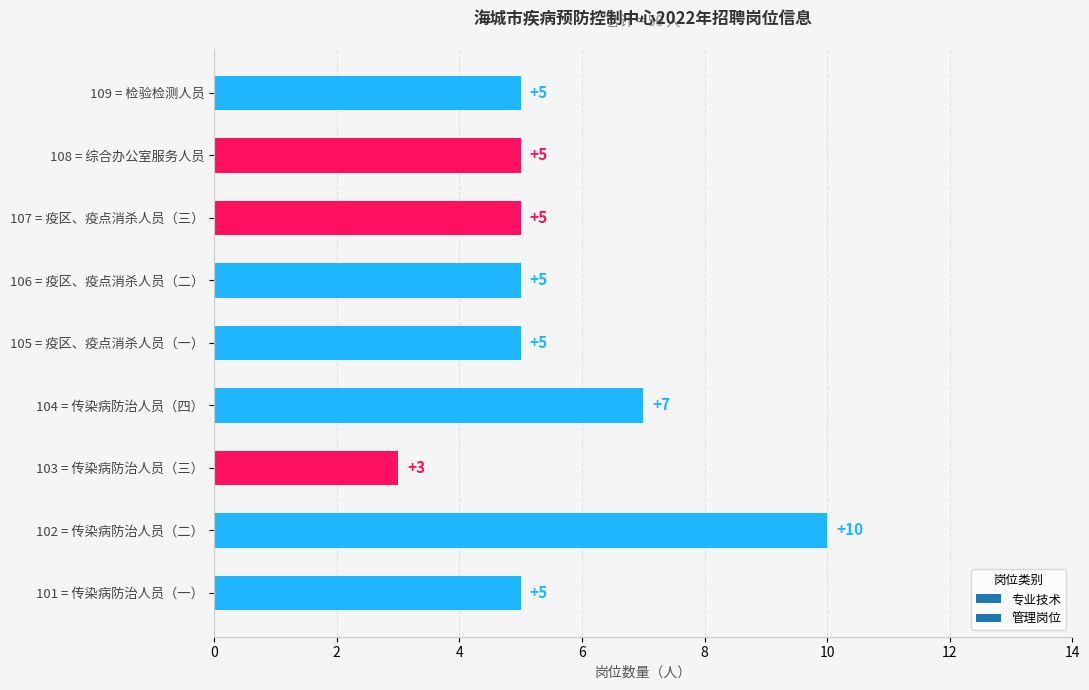

What is the difference between the maximum and minimum values?

7